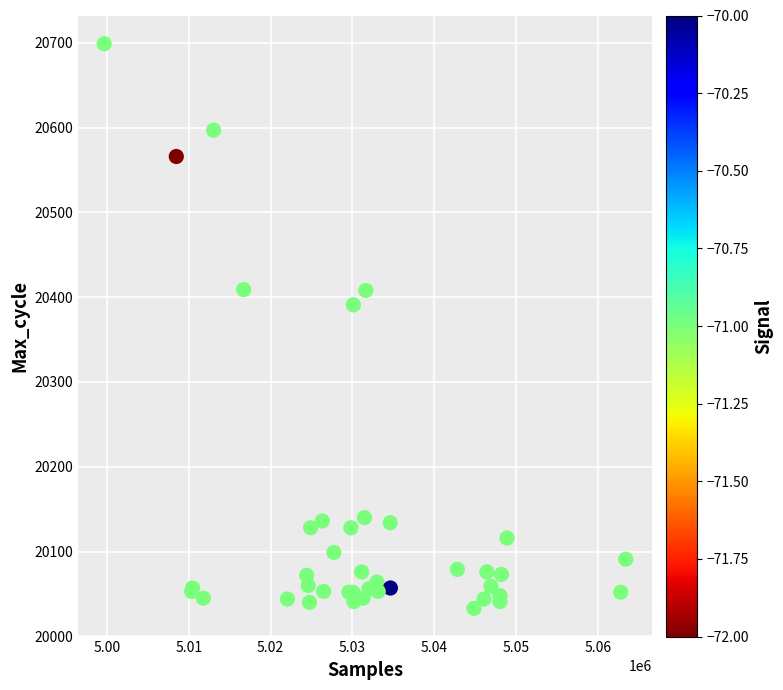

What Y value in the scatter plot is closest to 20366?

20391